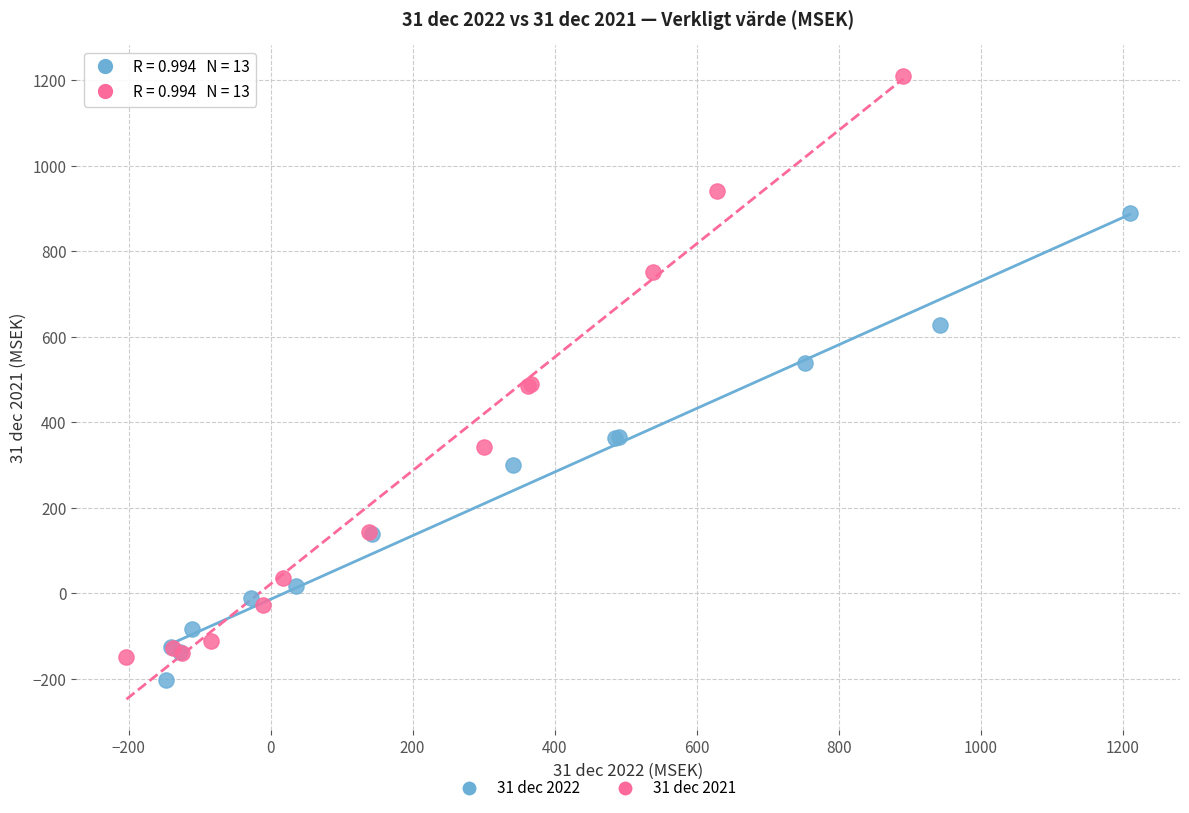

Which series reaches the maximum Y coordinate?

31 dec 2021